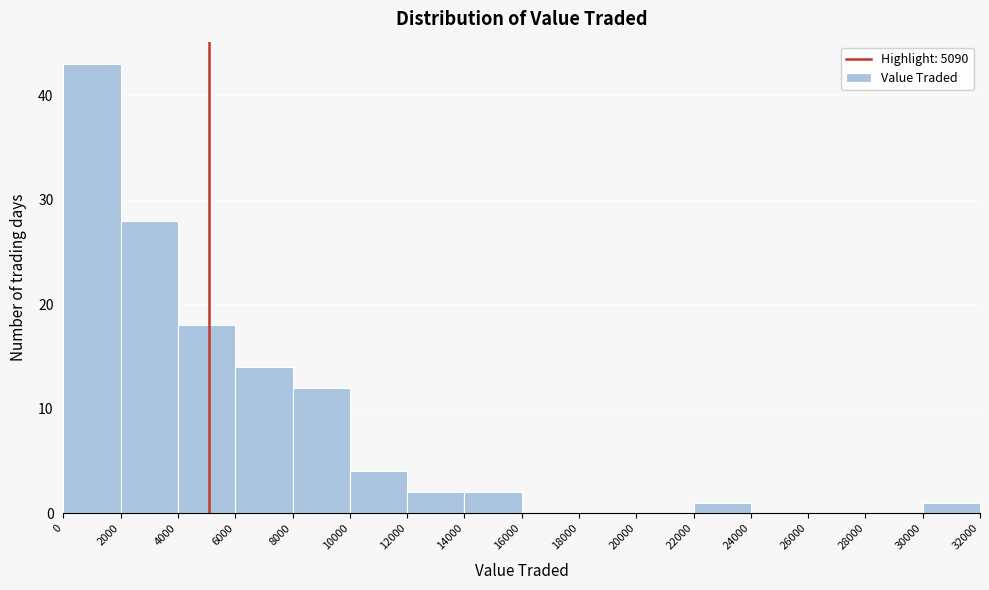

How tall is the bar that spans 0 to 2000 on the x-axis? The values are not printed on the chart, so give them approximately, as read against the axis.

43